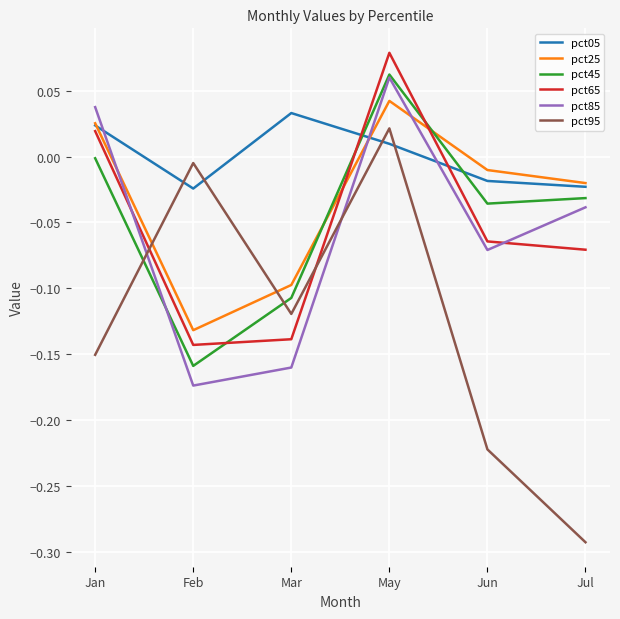

At which label does pct25 reach its minimum?

Feb